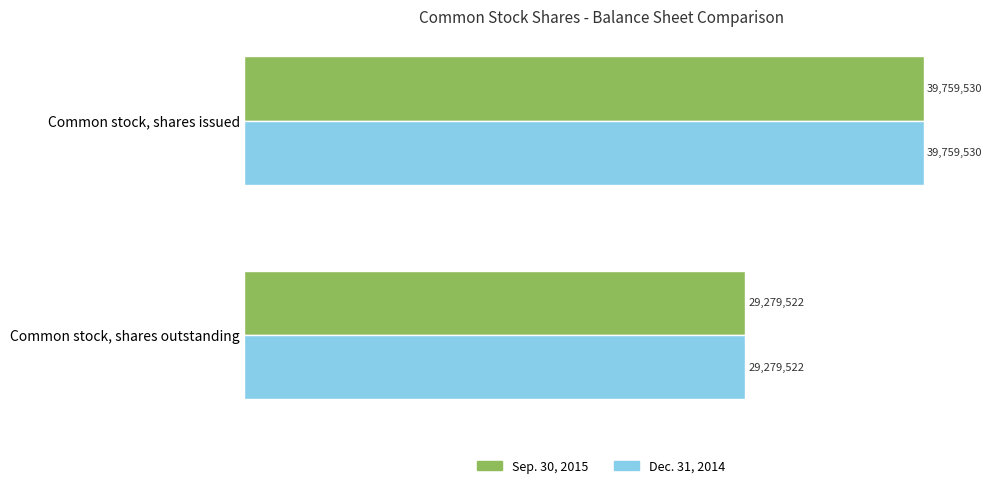

What are all the series names shown in the legend?

Sep. 30, 2015, Dec. 31, 2014